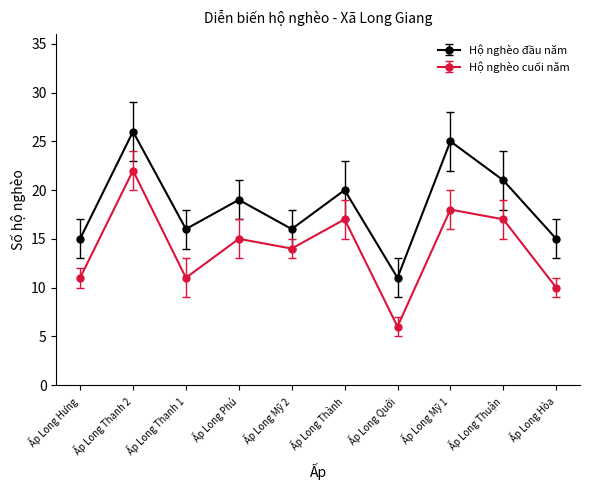

What is the total value across all series at Ấp Long Phú?

34